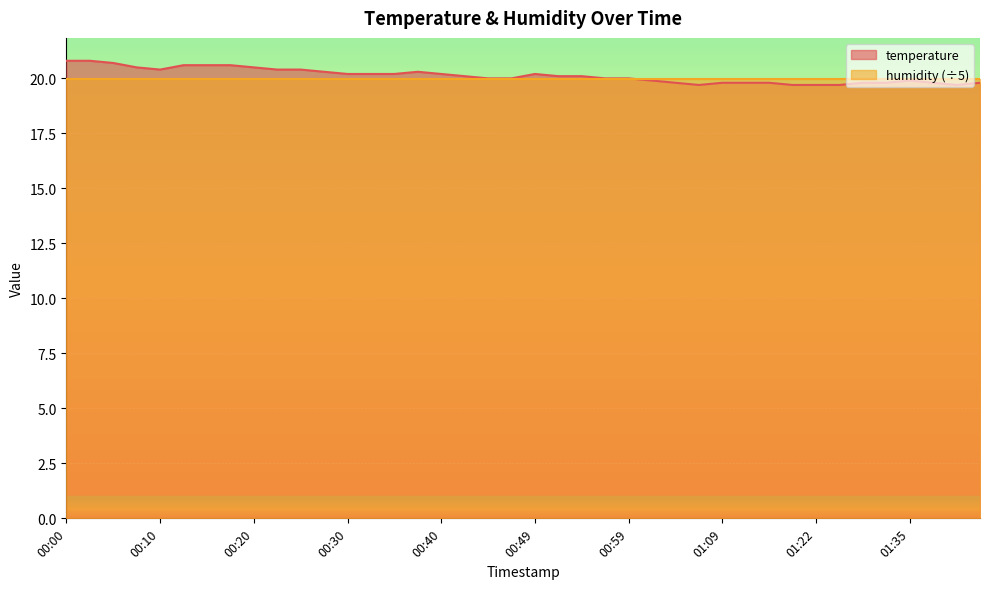

Reading left to right, list all the values displayed in this chart.

00:00=20.8	00:03=20.8	00:05=20.7	00:08=20.5	00:10=20.4	00:13=20.6	00:15=20.6	00:18=20.6	00:20=20.5	00:22=20.4	00:25=20.4	00:27=20.3	00:30=20.2	00:32=20.2	00:35=20.2	00:37=20.3	00:40=20.2	00:42=20.1	00:44=20.0	00:47=20.0	00:49=20.2	00:52=20.1	00:54=20.1	00:57=20.0	00:59=20.0	01:02=19.9	01:04=19.8	01:07=19.7	01:09=19.8	01:12=19.8	01:14=19.8	01:17=19.7	01:22=19.7	01:25=19.7	01:30=19.8	01:33=19.8	01:35=19.9	01:38=19.8	01:40=19.7	01:42=19.8